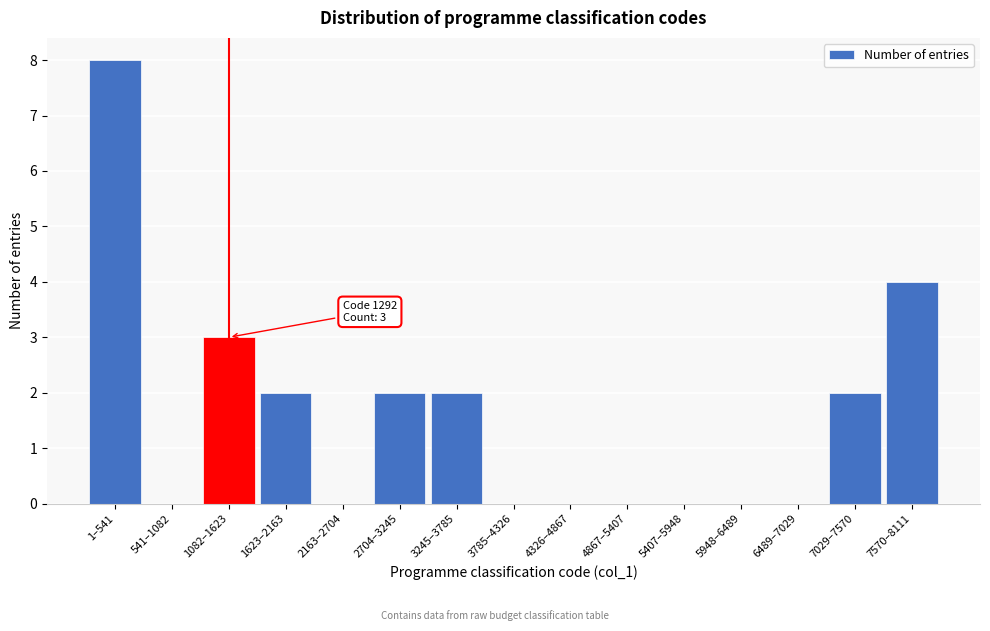

Reading left to right, transcribe all the data shown in this chart.

1–541=8	541–1082=0	1082–1623=3	1623–2163=2	2163–2704=0	2704–3245=2	3245–3785=2	3785–4326=0	4326–4867=0	4867–5407=0	5407–5948=0	5948–6489=0	6489–7029=0	7029–7570=2	7570–8111=4